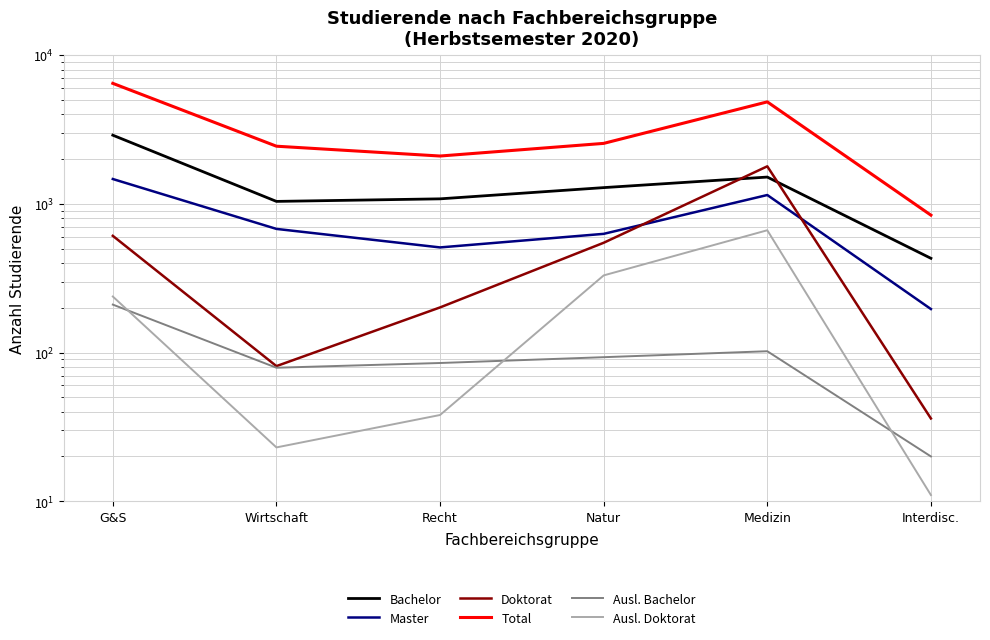

At which category is the sum across all series the highest?

G&S